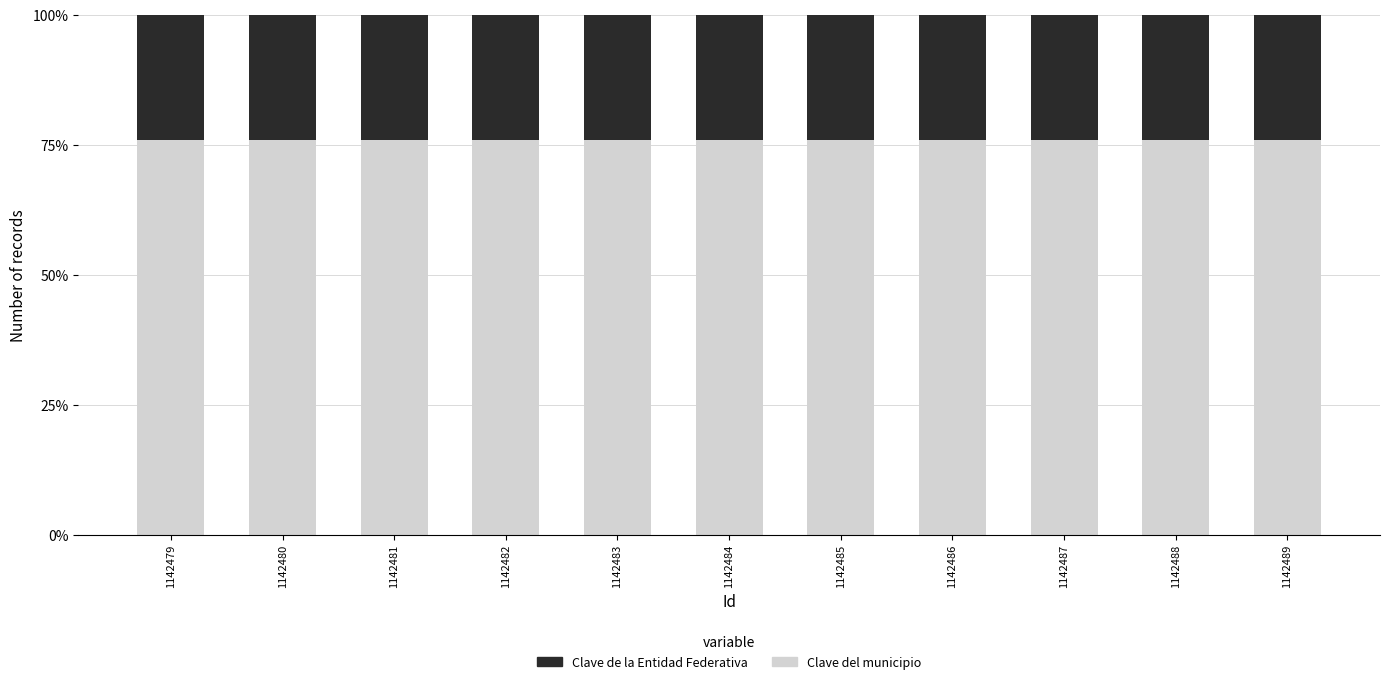

Is it true that Clave del municipio equals 121 at 1142489?

False